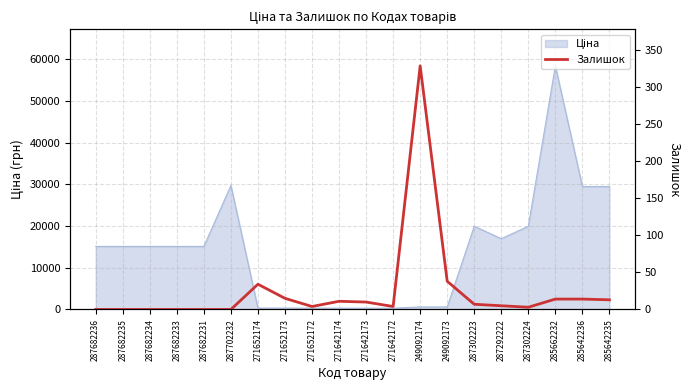

What is the maximum value shown in the chart?

328